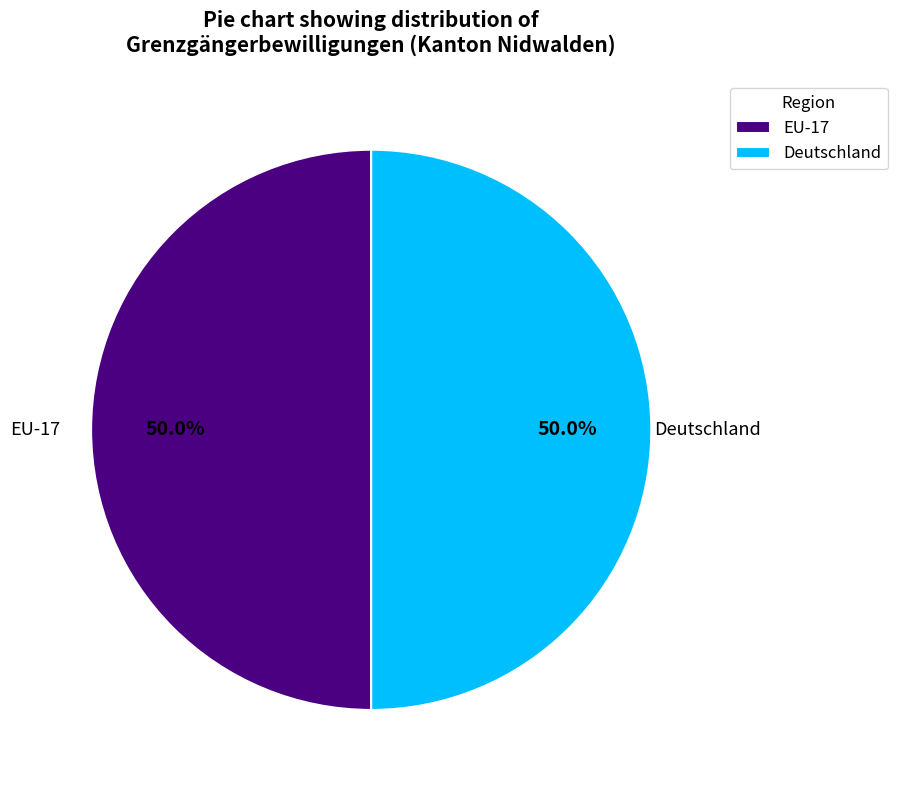

What percentage do EU-17 and Deutschland together represent?

100.0%